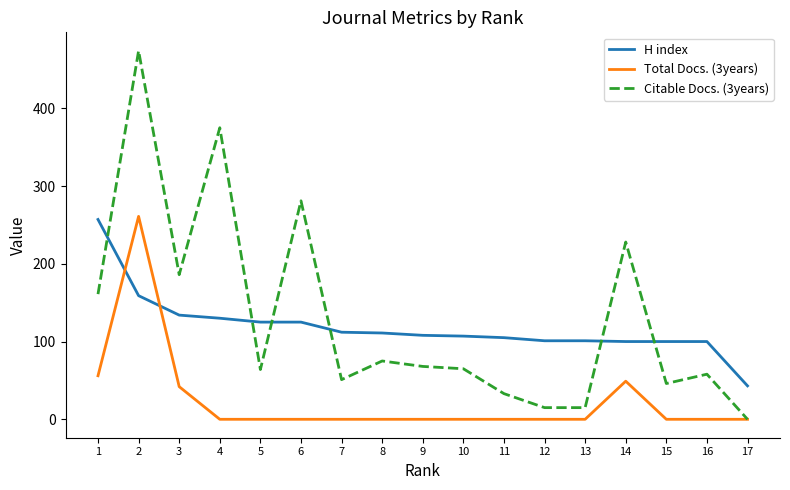

What are all the series names shown in the legend?

H index, Total Docs. (3years), Citable Docs. (3years)